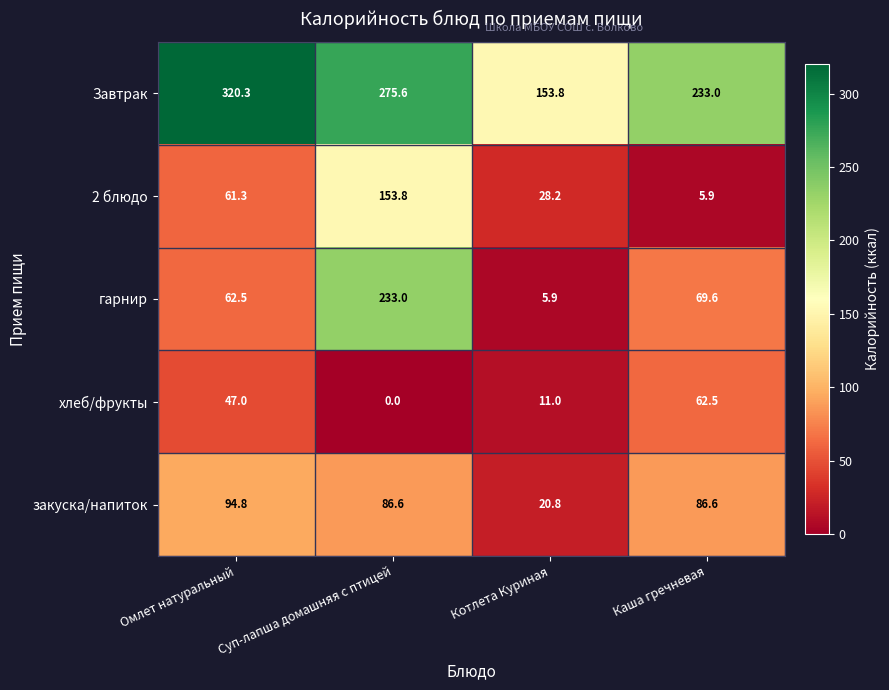

Is it true that гарнир equals 62.5 at Омлет натуральный?

True